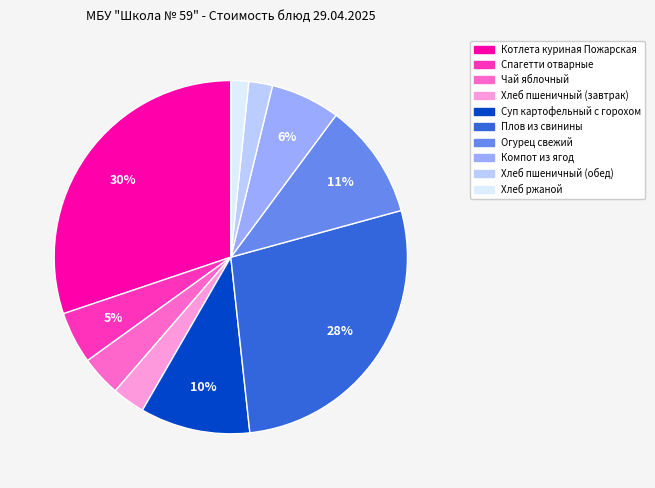

Is there any slice that represents more than half of the pie?

No